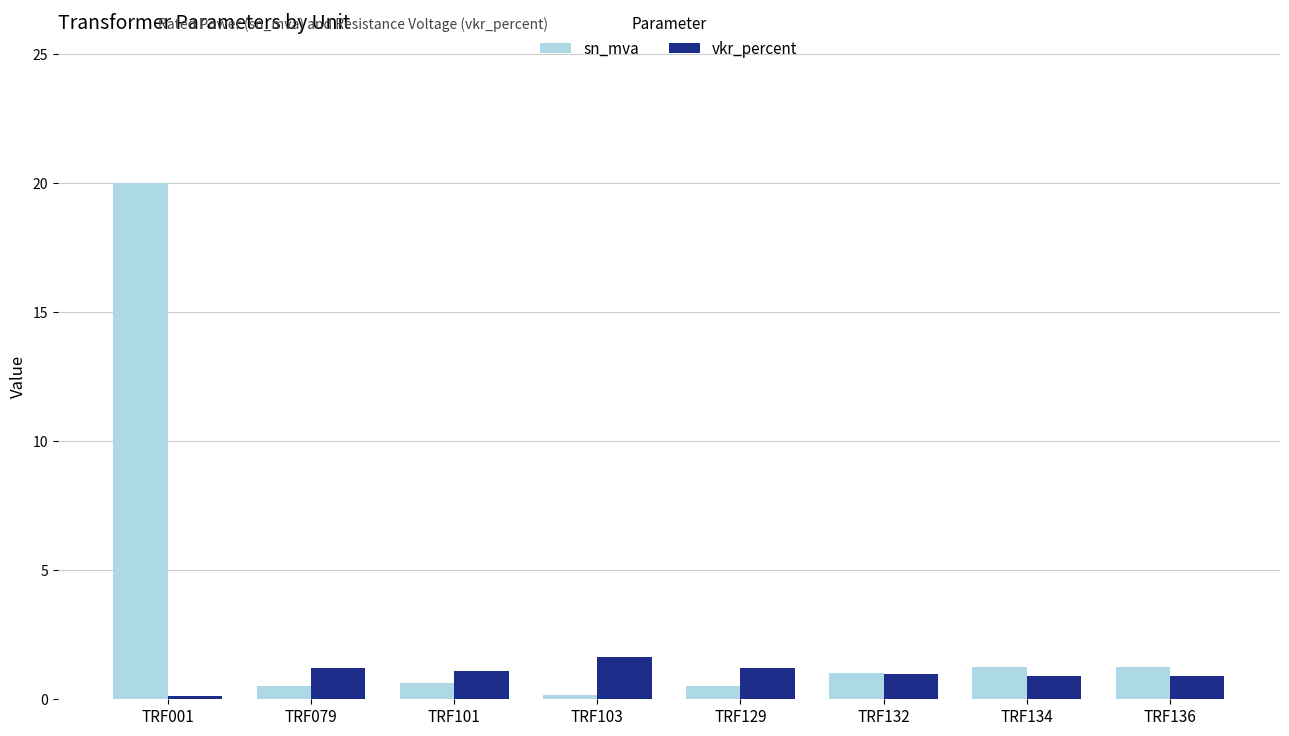

What is the value of the sn_mva bar at the 2nd from the left?

0.5